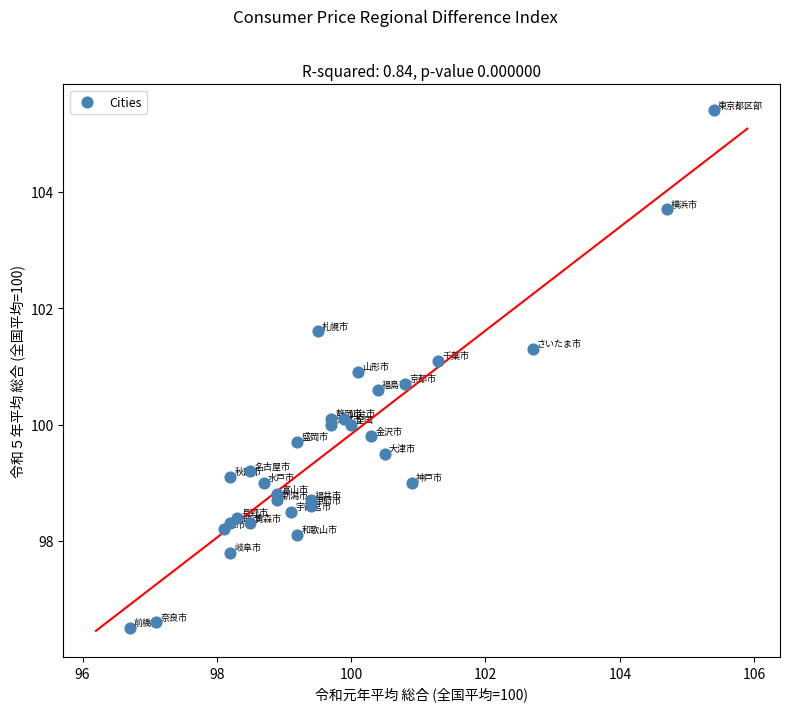

What is the range of Y values (max minus min)?

8.9